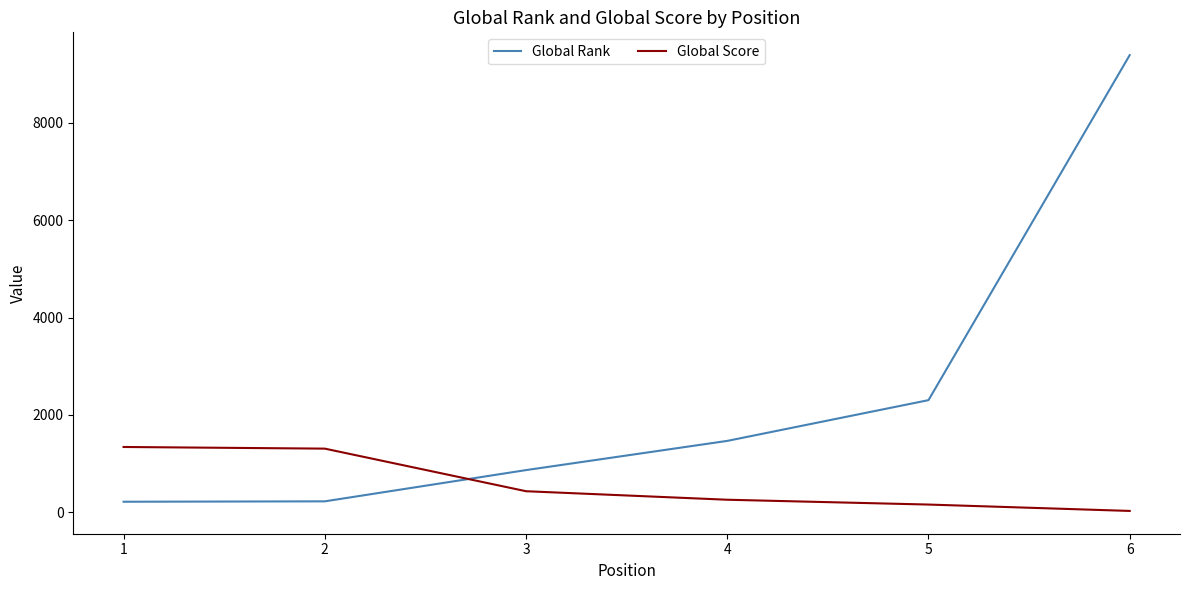

Which series has the largest range (max minus min)?

Global Rank